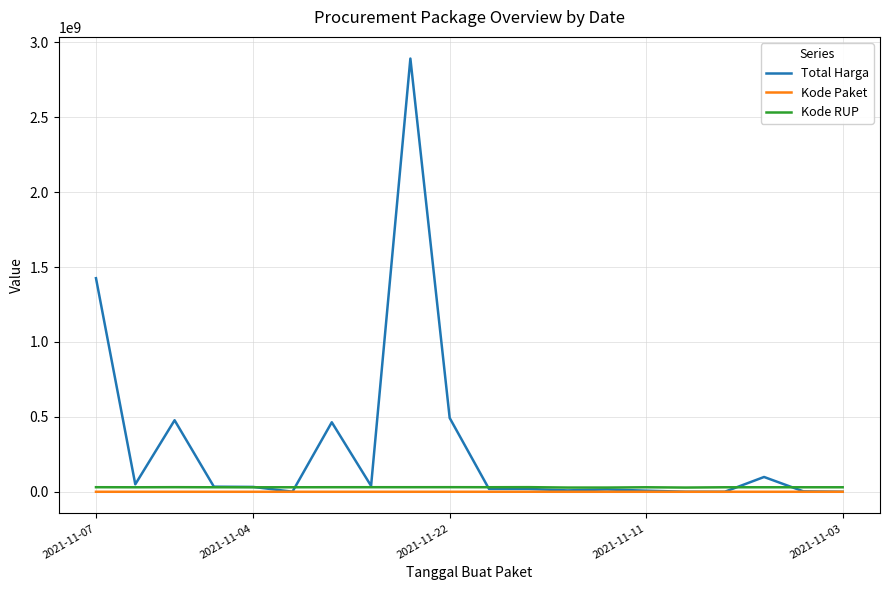

Which series has the largest range (max minus min)?

Total Harga